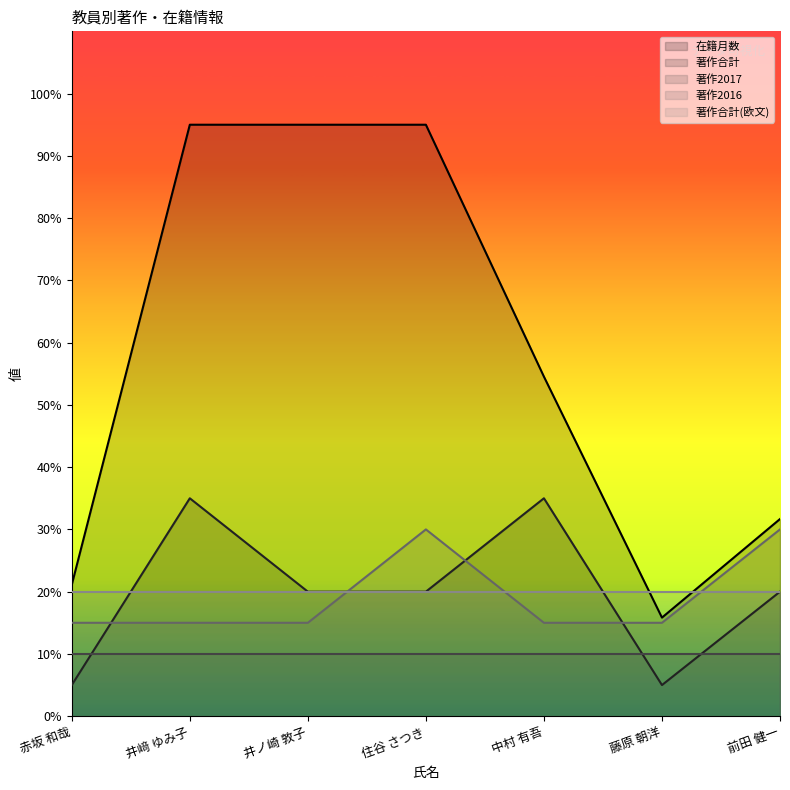

List the series in order of their peak value, lowest first.

著作2017, 著作合計(欧文), 著作2016, 著作合計, 在籍月数